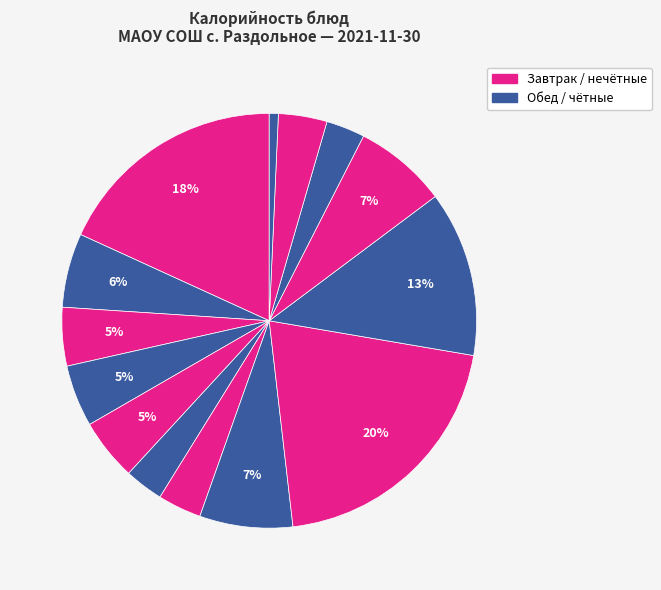

How many slices are in this pie chart?

14